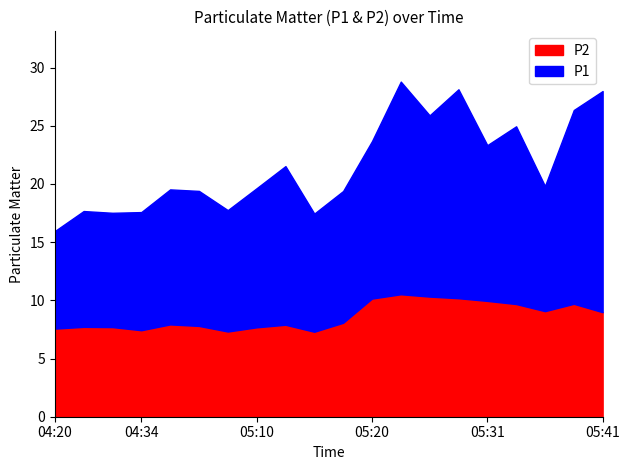

True or false: P1 and P2 intersect in this chart.

False